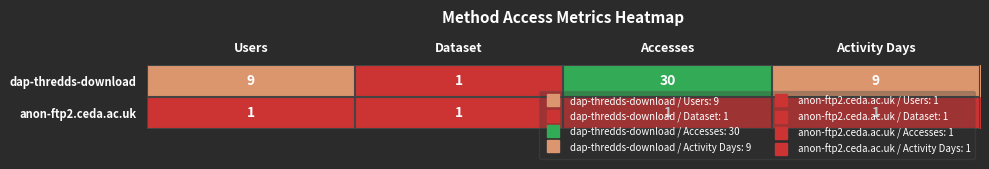

The anon-ftp2.ceda.ac.uk series shows 2 at Users. True or false?

False